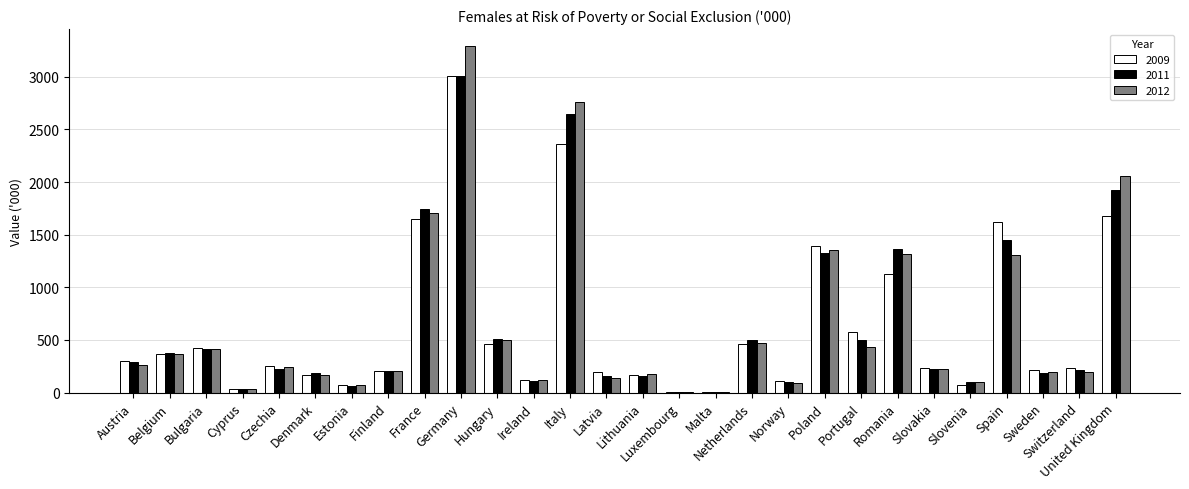

The 2009 series shows 10 at Luxembourg. True or false?

True